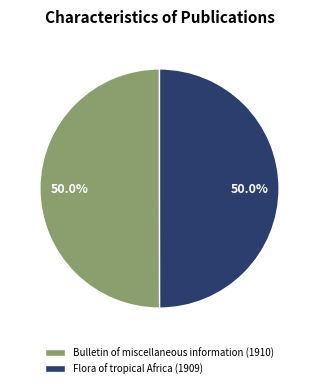

Do Flora of tropical Africa (1909) and Bulletin of miscellaneous information (1910) together represent more than half of the pie?

Yes